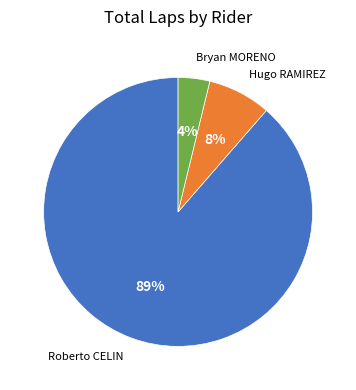

Is the sum of Roberto CELIN and Bryan MORENO greater than half?

Yes